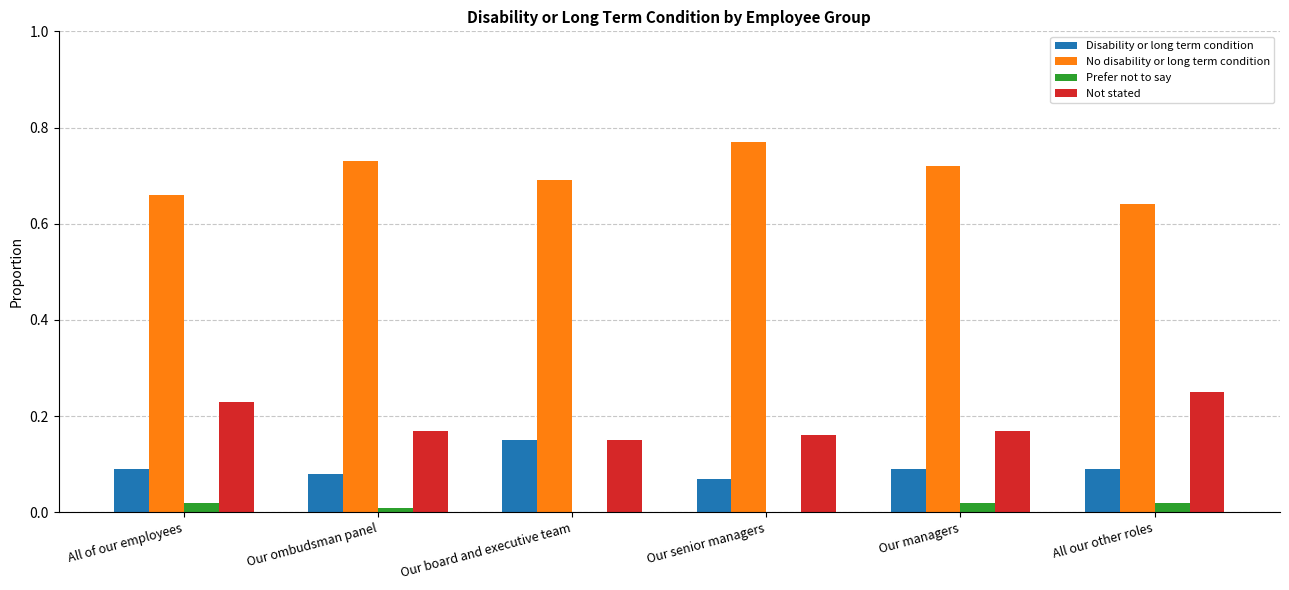

At which category does the chart reach its peak across all series?

Our senior managers